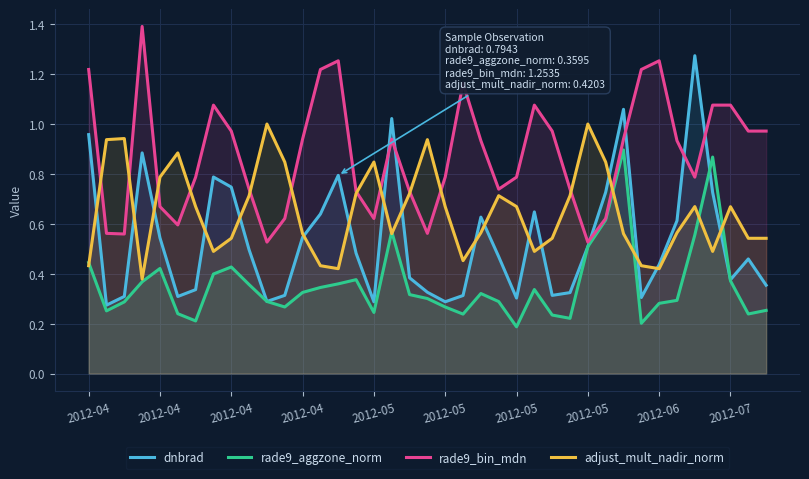

Where is the first local minimum for rade9_bin_mdn?

2012-04